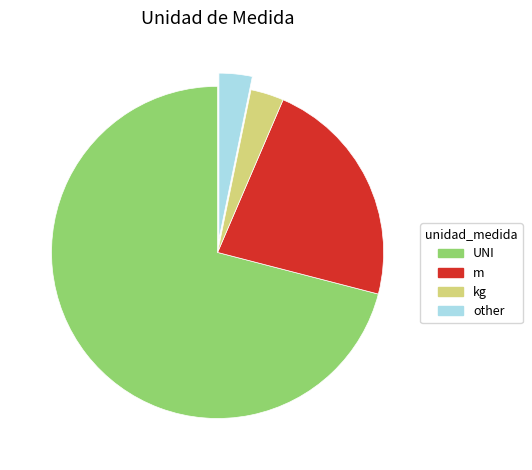

How many slices are in this pie chart?

4